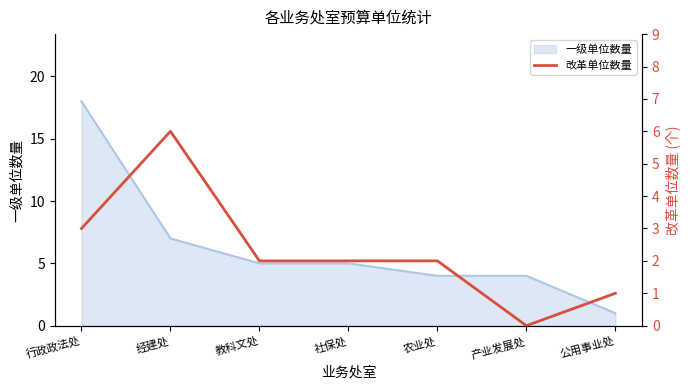

At which label does 一级单位数量 reach its peak?

行政政法处